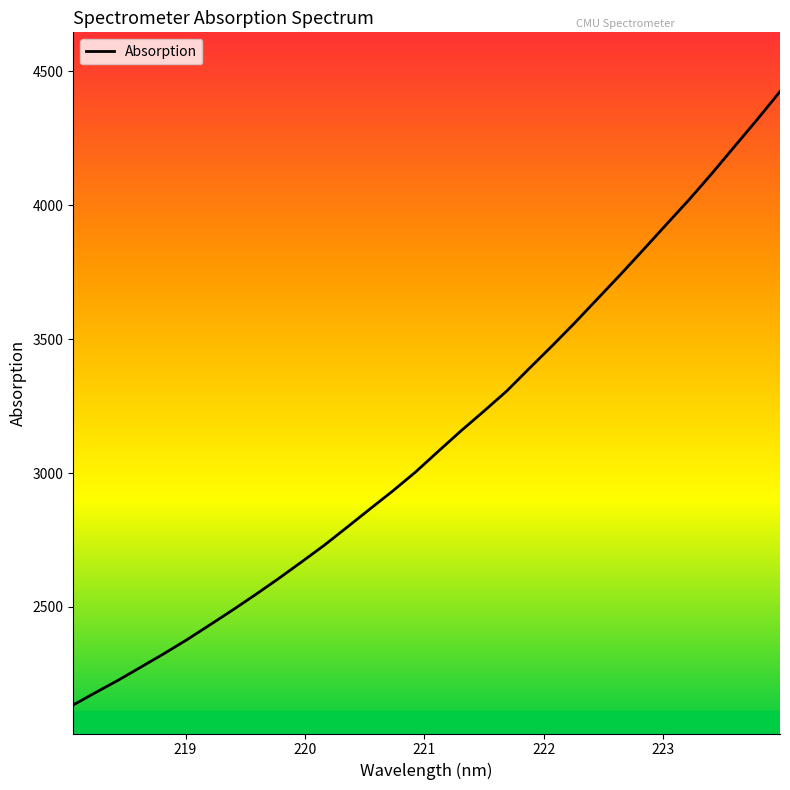

What is the smallest value displayed?

2133.9